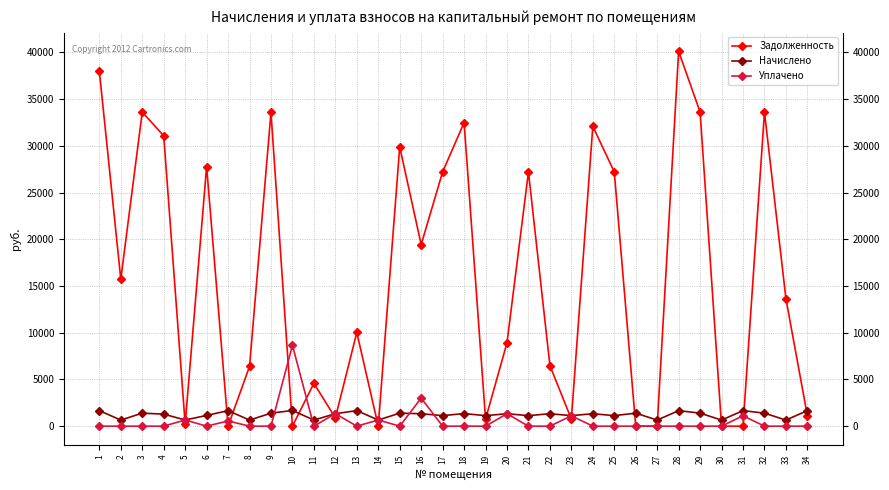

Rank the series by their maximum value, from lowest to highest.

Начислено, Уплачено, Задолженность